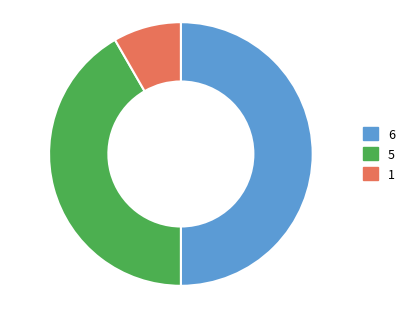

How many segments does this pie chart have?

3